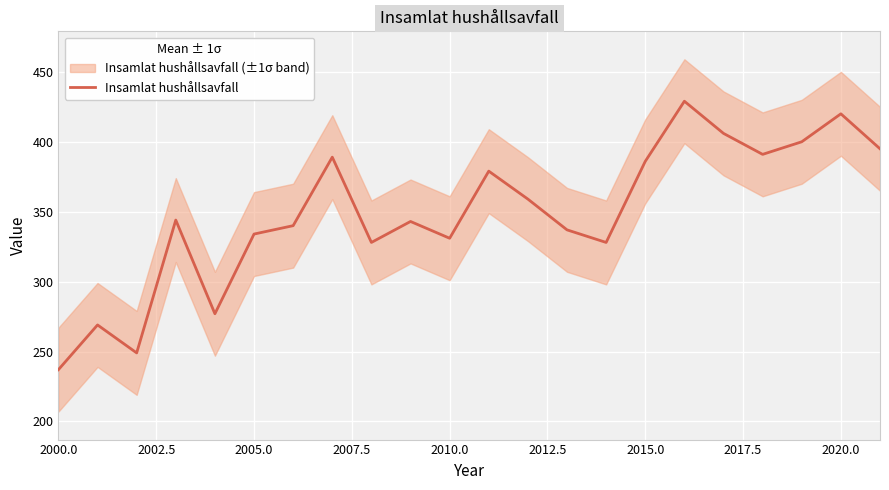

At which label does Insamlat hushållsavfall reach its minimum?

2000.0